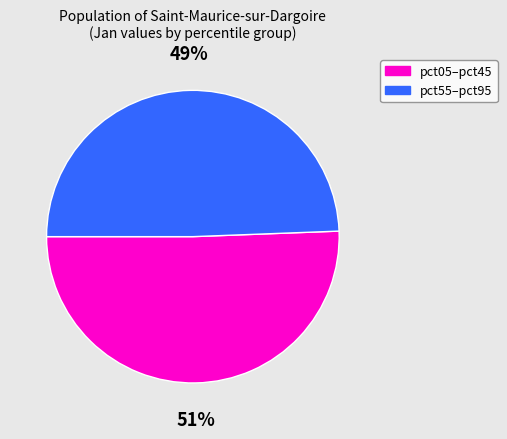

Which slice represents more than half of the pie?

pct05–pct45